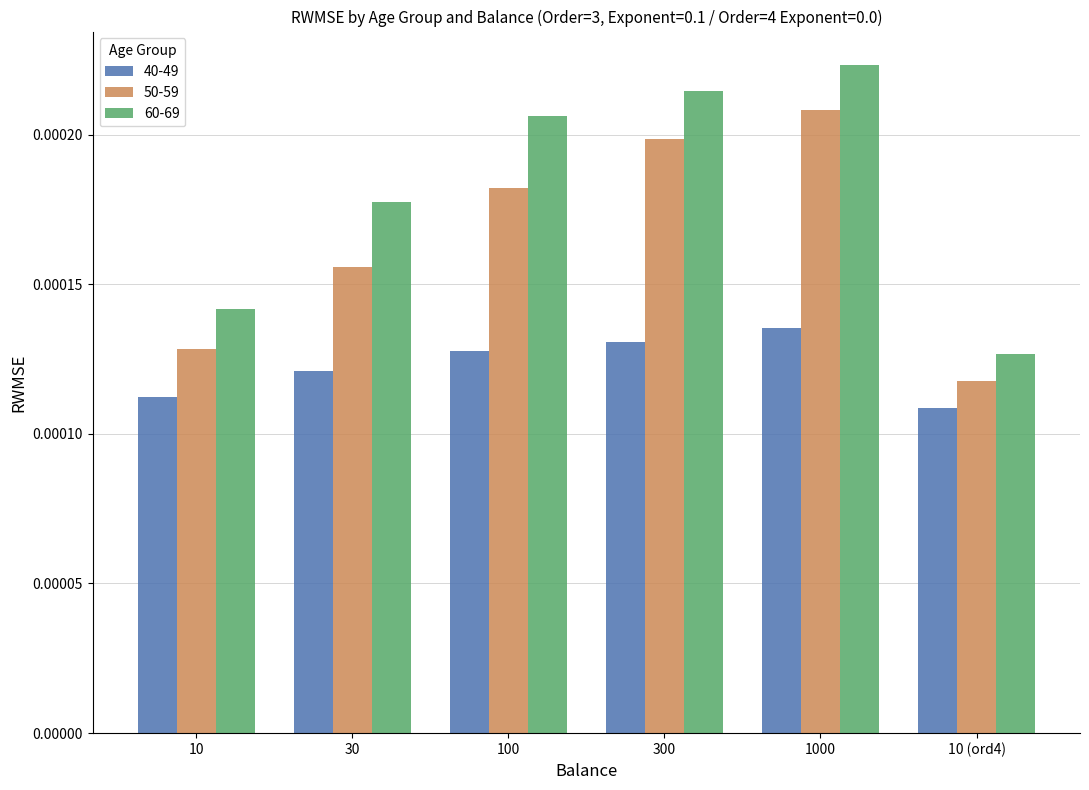

Which category has the lowest value in the 60-69 series?

10 (ord4)